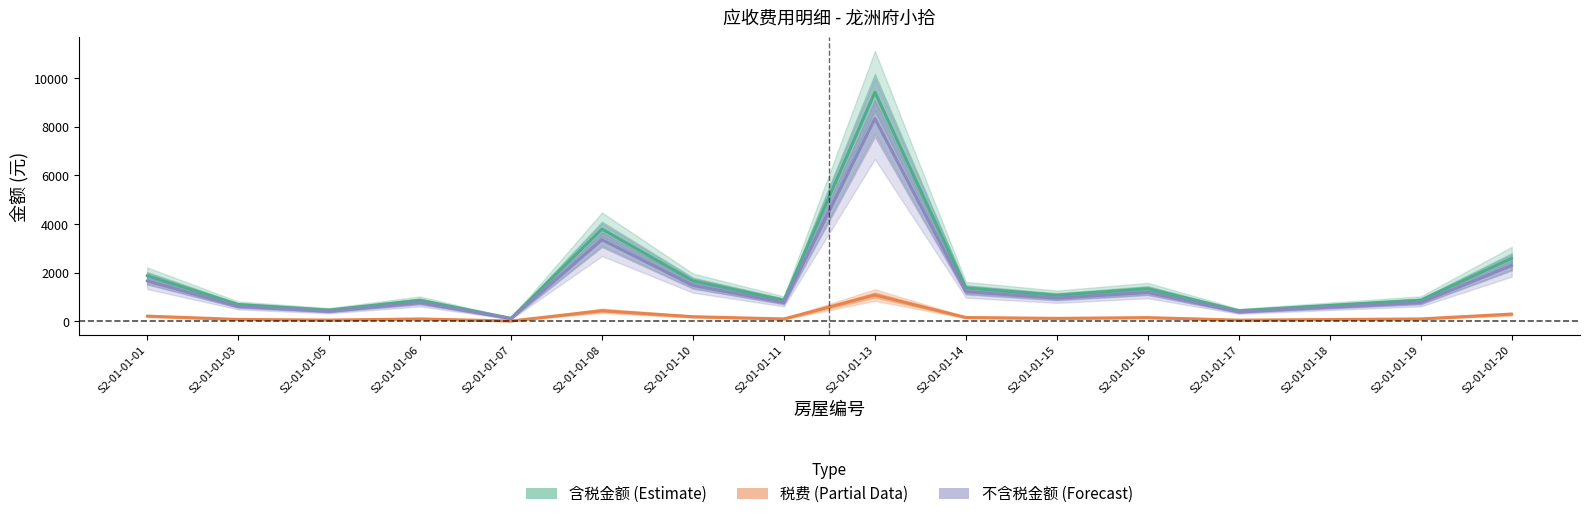

Where does the 税费 series first go above 123?

S2-01-01-01